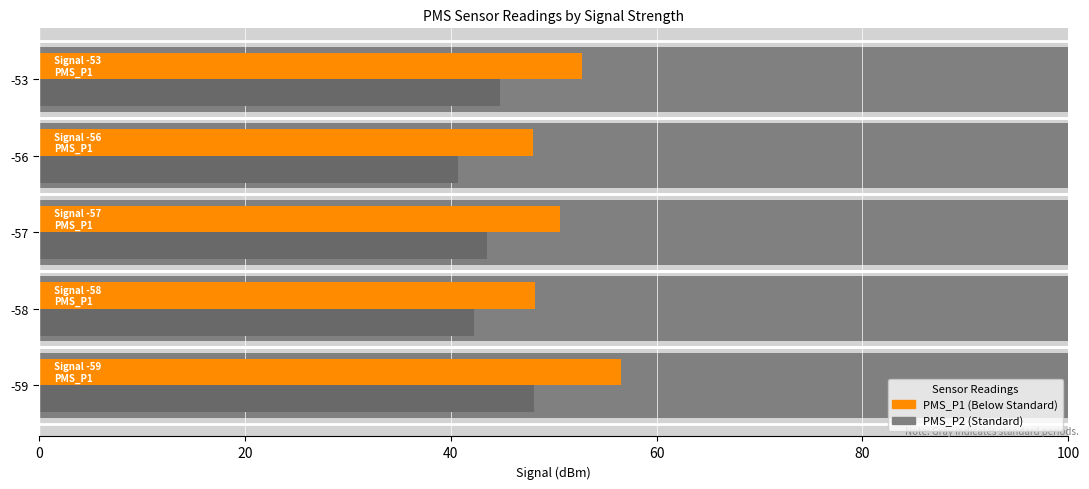

Reading left to right, transcribe all the data shown in this chart.

PMS_P1: 56.6	48.2	50.6	48.0	52.8
PMS_P2: 48.1	42.3	43.5	40.8	44.8